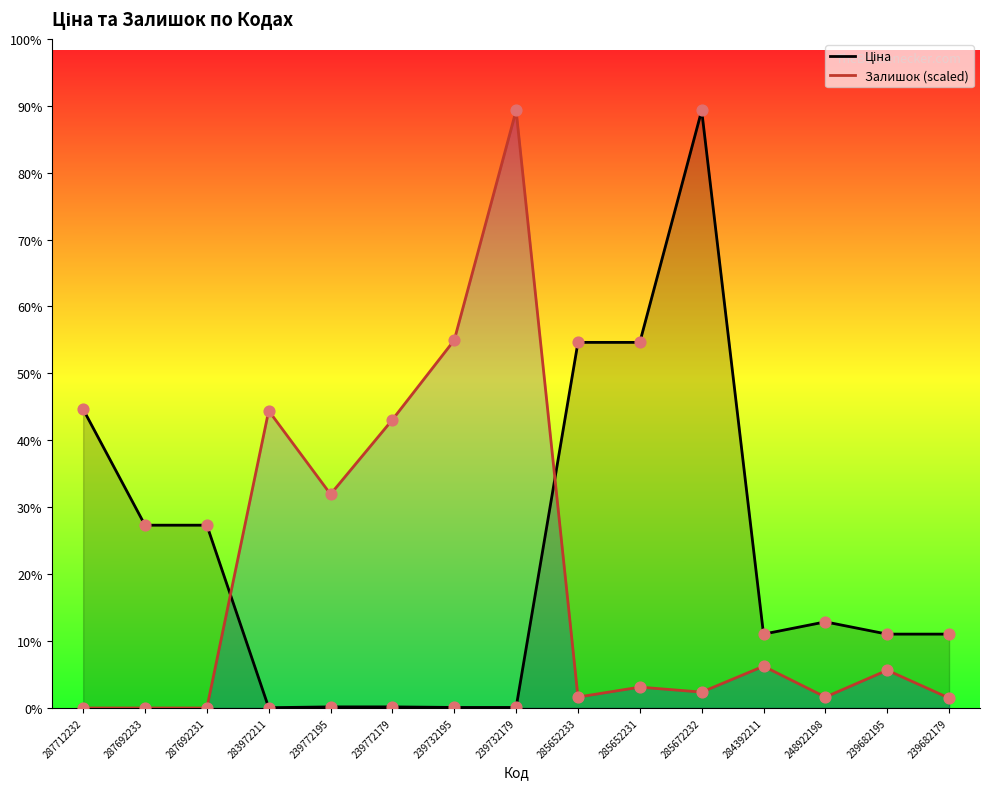

What are all the series names shown in the legend?

Ціна, Залишок